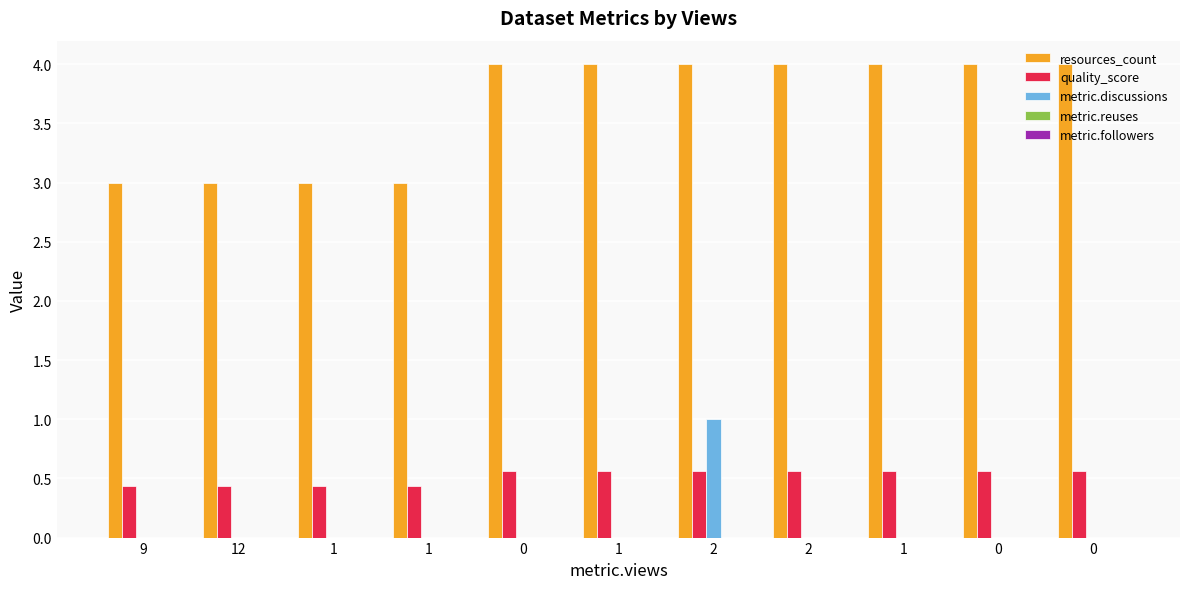

Rank the series by their maximum value, from highest to lowest.

resources_count, metric.discussions, quality_score, metric.reuses, metric.followers